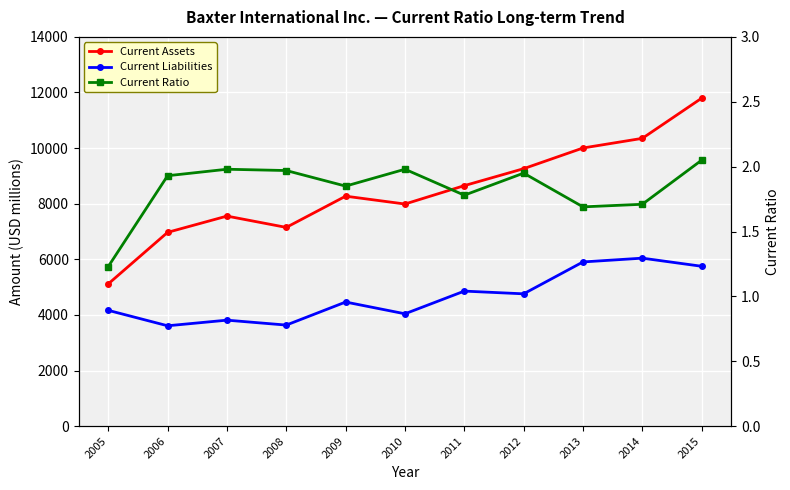

Read the Current Assets value at 2006.

6970.0